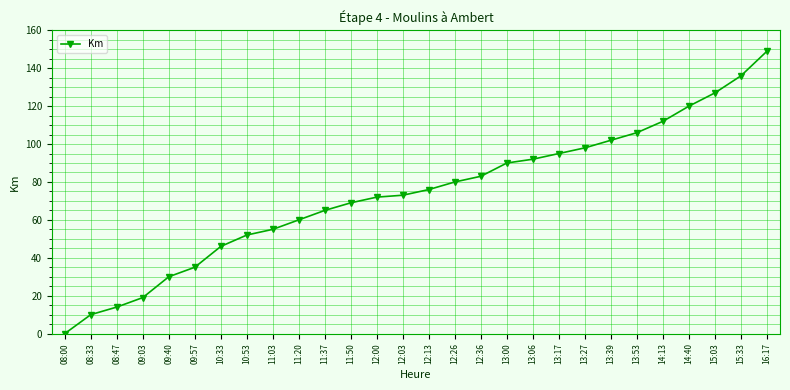

Reading left to right, transcribe all the data shown in this chart.

08:00=0	08:33=10	08:47=14	09:03=19	09:40=30	09:57=35	10:33=46	10:53=52	11:03=55	11:20=60	11:37=65	11:50=69	12:00=72	12:03=73	12:13=76	12:26=80	12:36=83	13:00=90	13:06=92	13:17=95	13:27=98	13:39=102	13:53=106	14:13=112	14:40=120	15:03=127	15:33=136	16:17=149